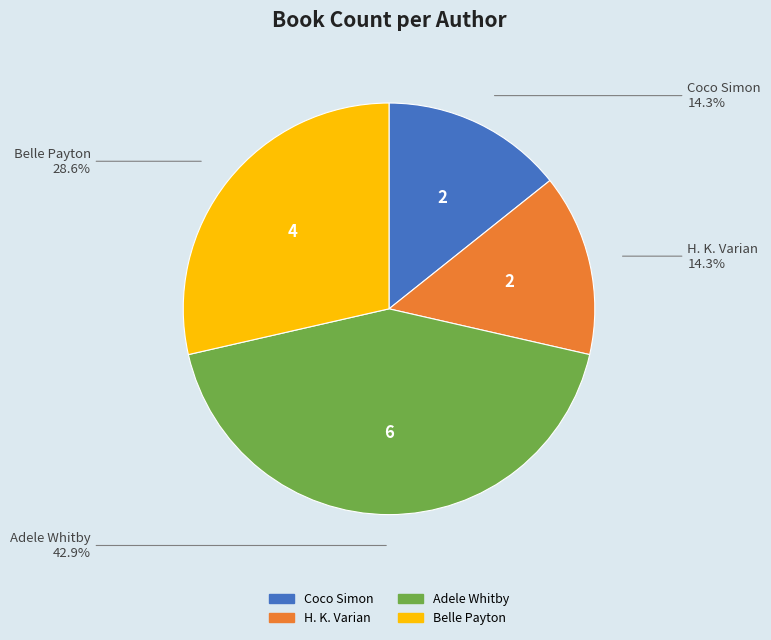

Which slice is the largest?

Adele Whitby